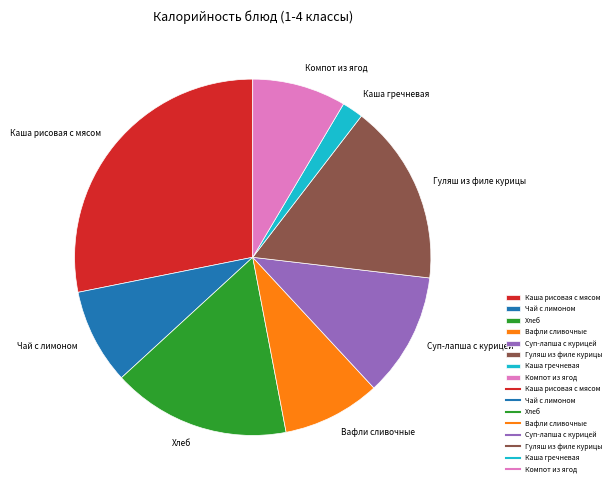

What is the largest slice in the pie chart?

Каша рисовая с мясом